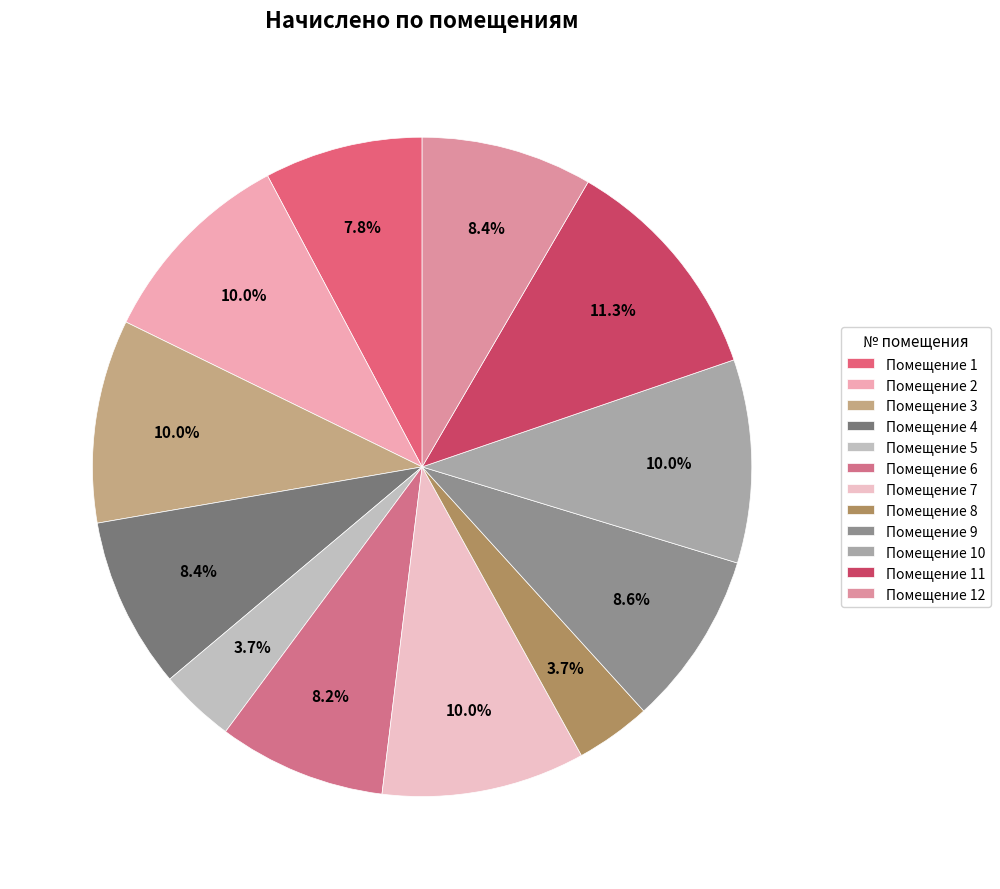

Rank the categories by value from lowest to highest.

5, 8, 1, 6, 4, 12, 9, 3, 7, 10, 2, 11